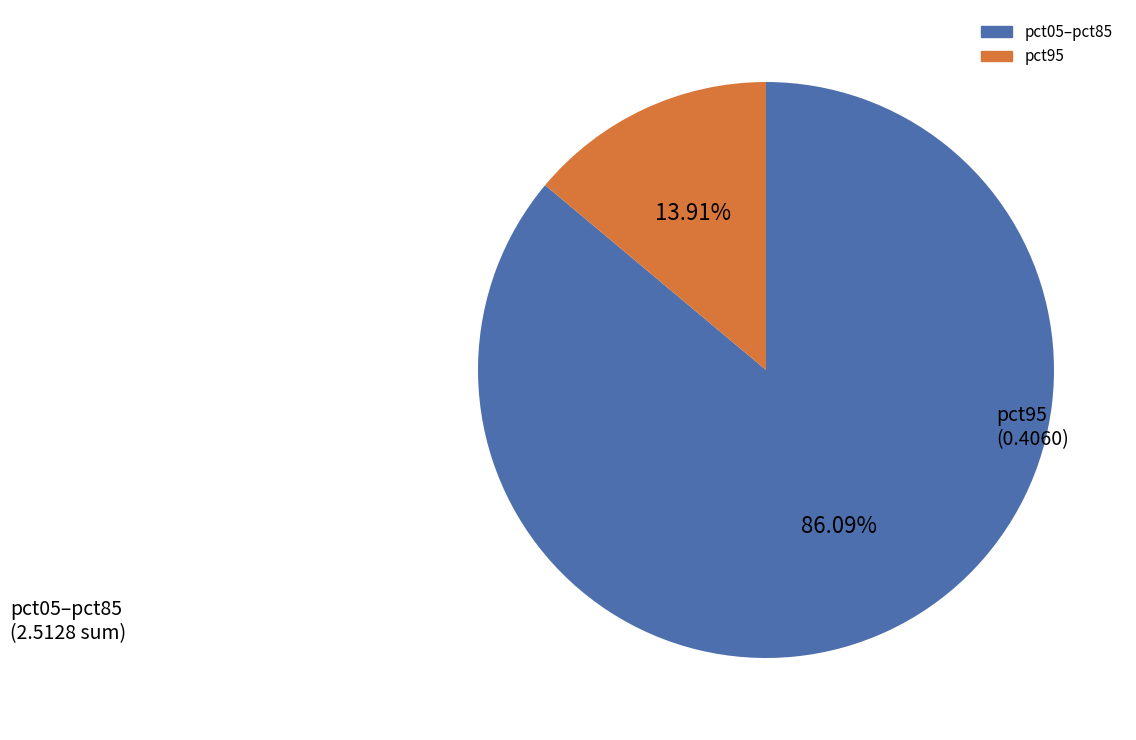

Is there any slice that represents more than half of the pie?

Yes